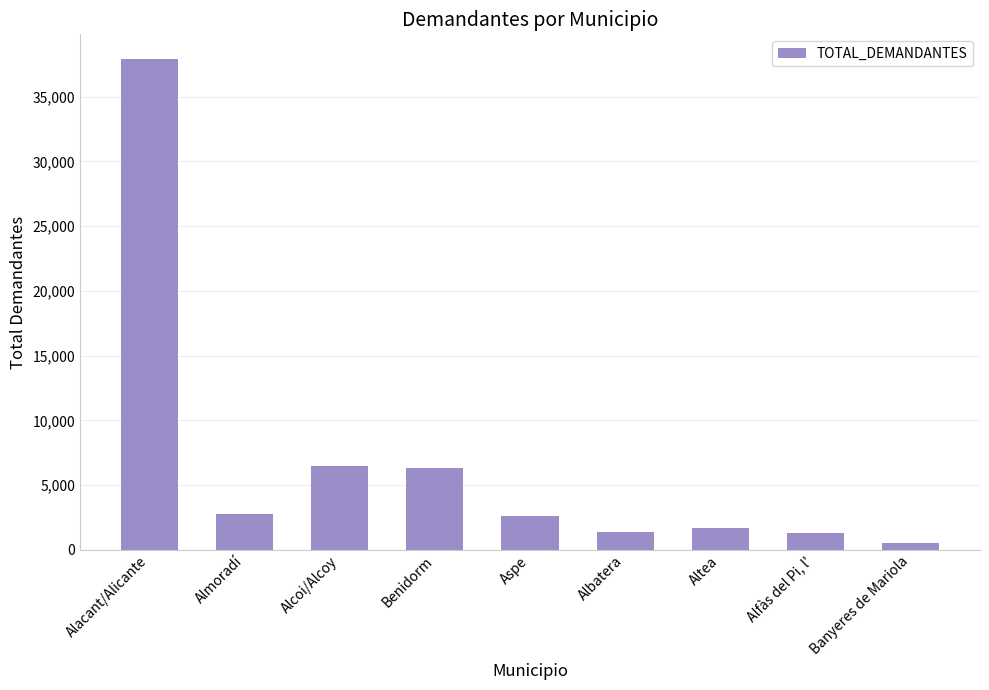

At which category does the chart reach its peak across all series?

Alacant/Alicante